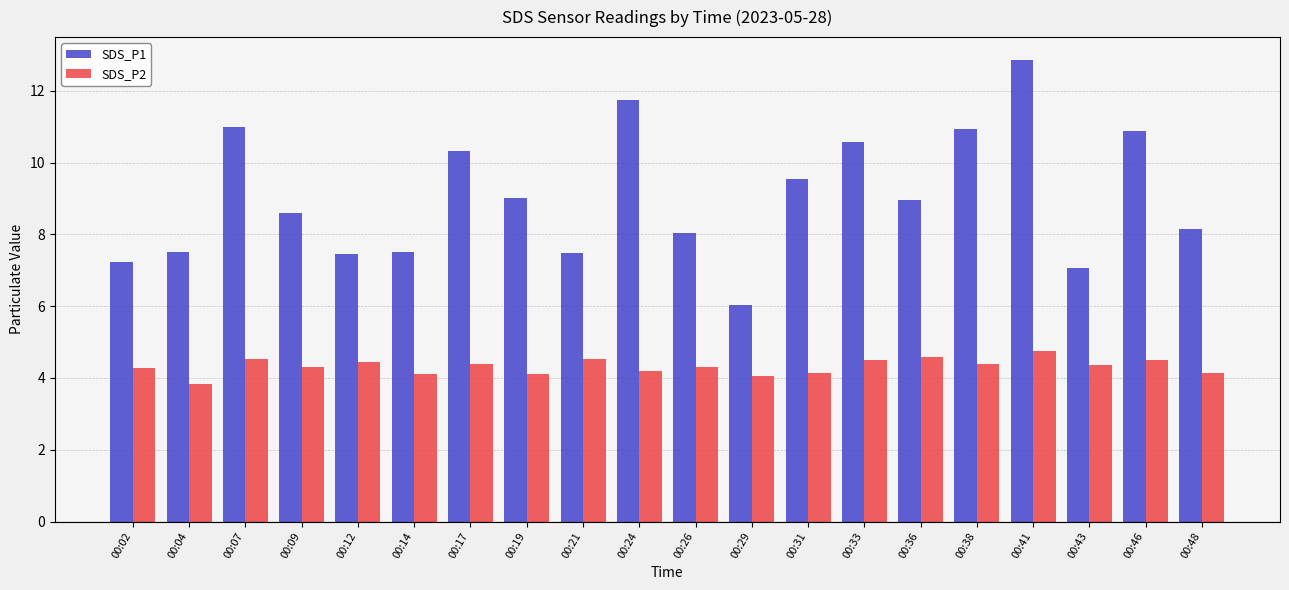

What is the value of the SDS_P1 bar at the 5th from the left?

7.5